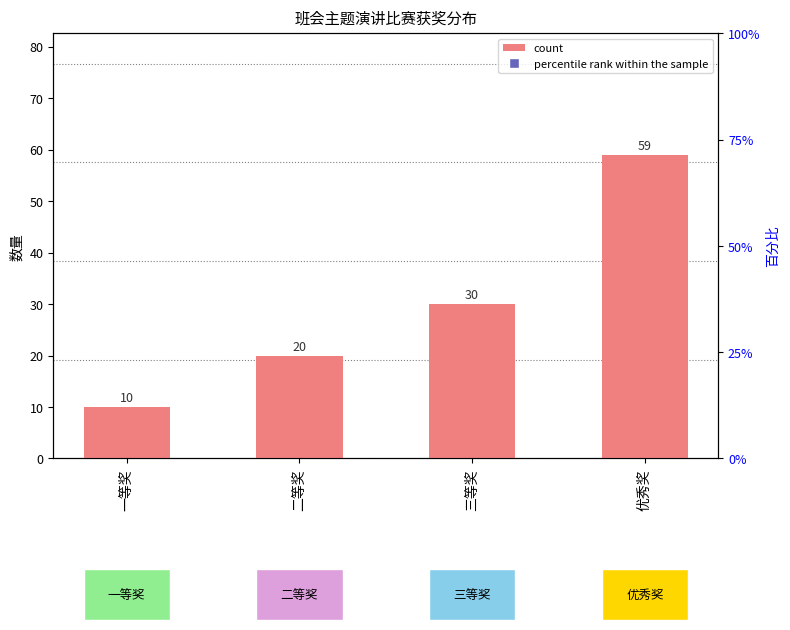

Rank the categories by value from lowest to highest.

一等奖, 二等奖, 三等奖, 优秀奖